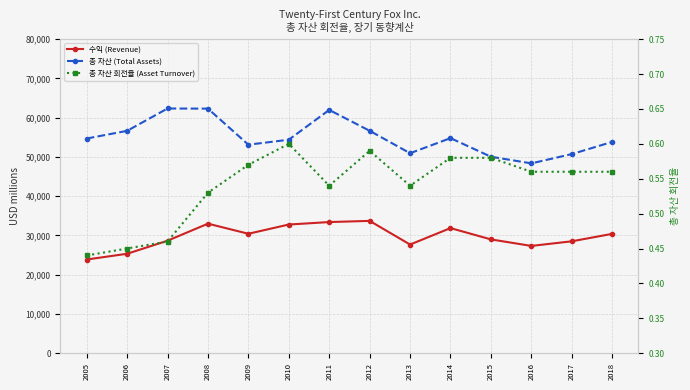

Where is the first local minimum for 총 자산 (Total Assets)?

2009